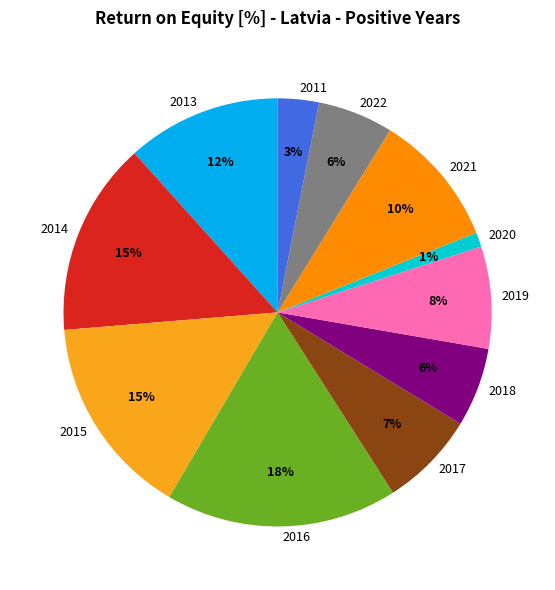

Does 2019 account for over 50% of the chart?

No